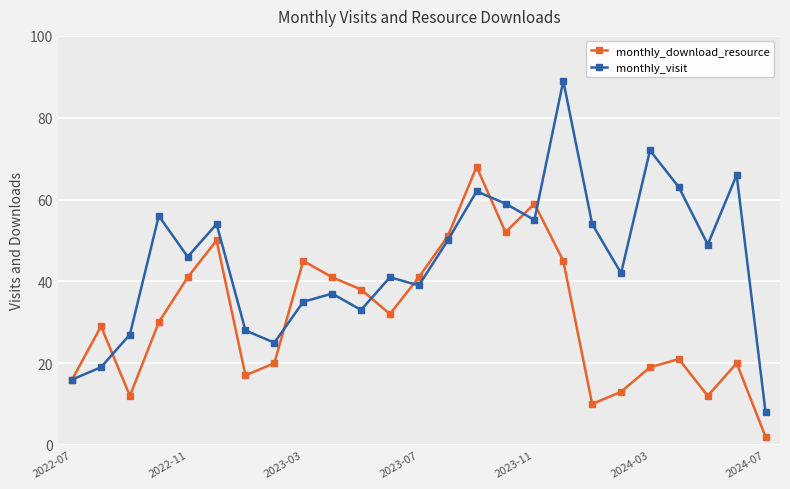

Which series has the widest spread of values?

monthly_visit